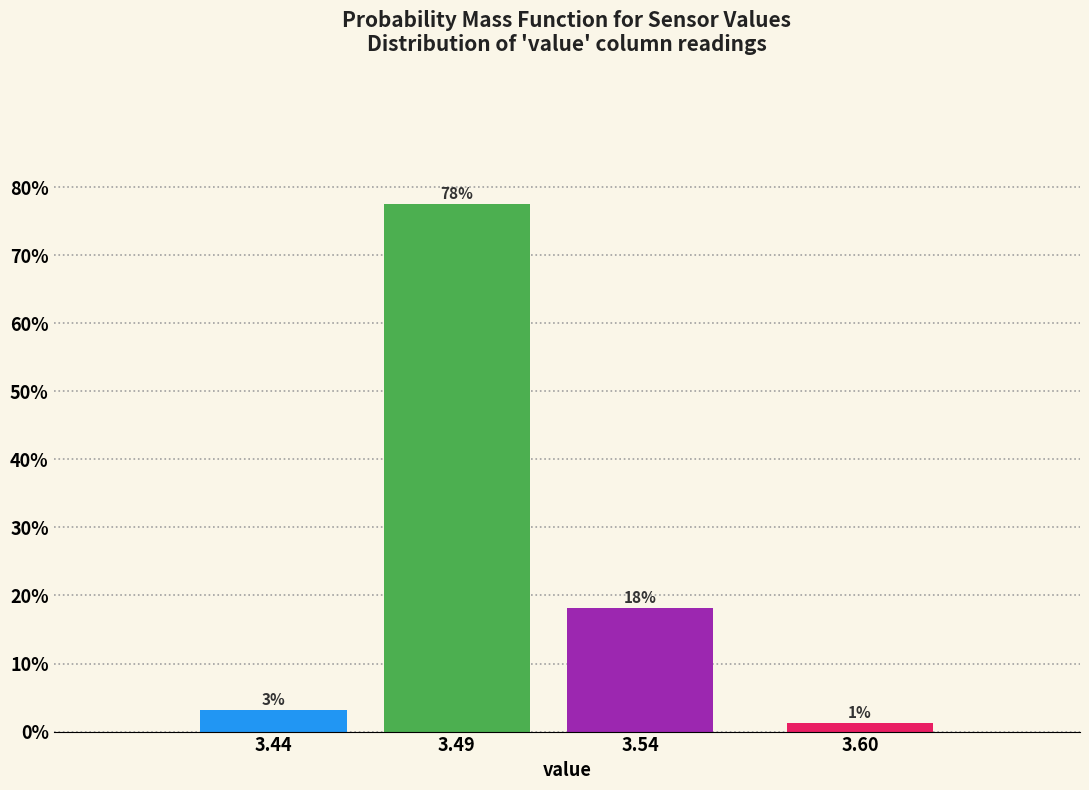

Does the chart contain any negative values?

No